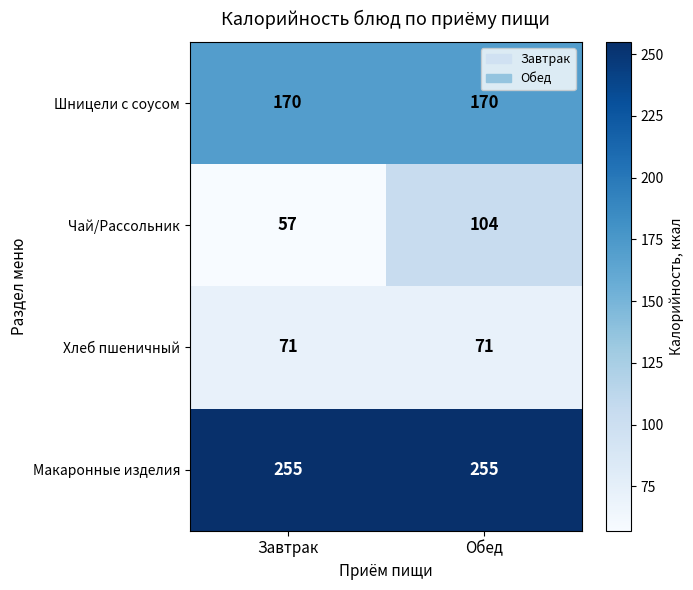

Reading right to left, extract all data points from this chart.

Шницели с соусом: 170	170
Чай/Рассольник: 104	57
Хлеб пшеничный: 71	71
Макаронные изделия: 255	255